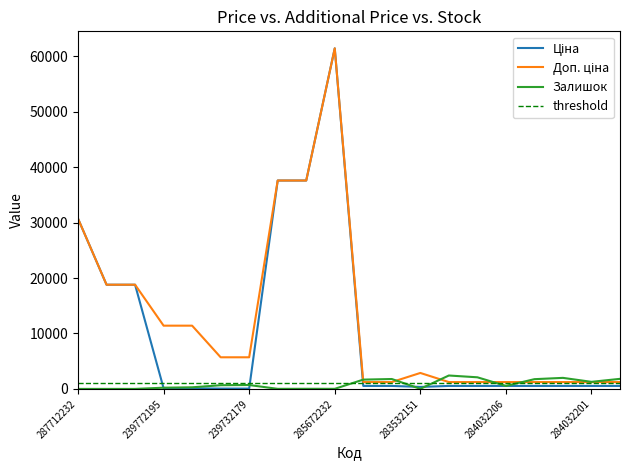

At which category does Доп. ціна reach its first local peak?

285672232